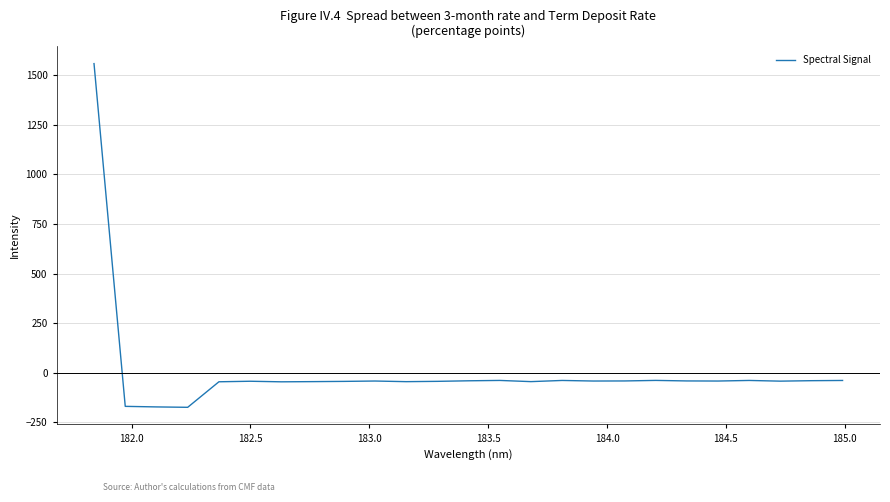

What is the difference between the maximum and minimum values?

1732.1